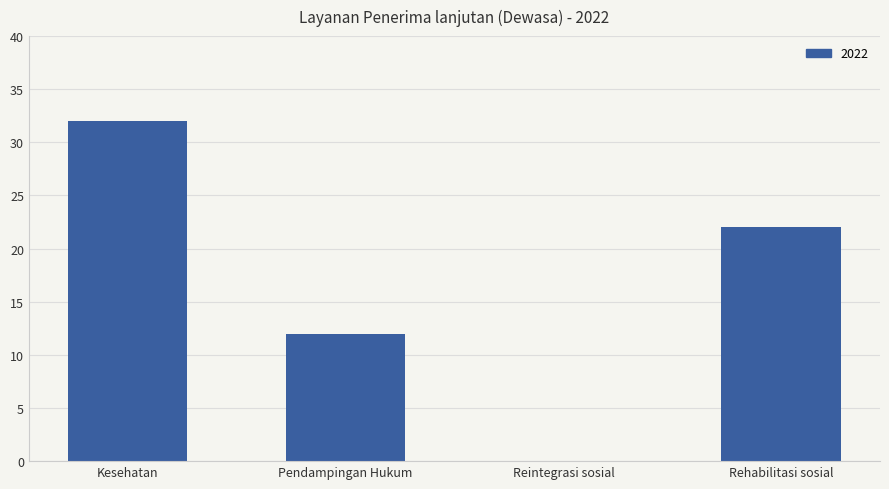

Between Pendampingan Hukum and Kesehatan, which is larger?

Kesehatan